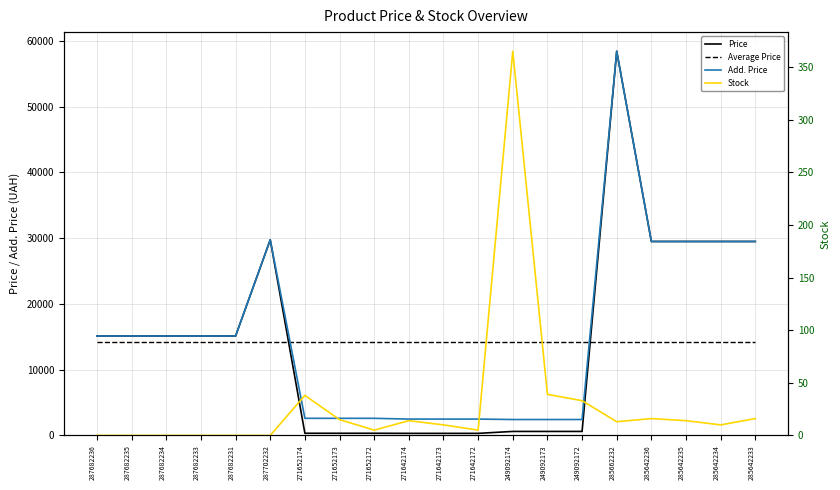

What is the total value across all series at 271652174?

17233.9